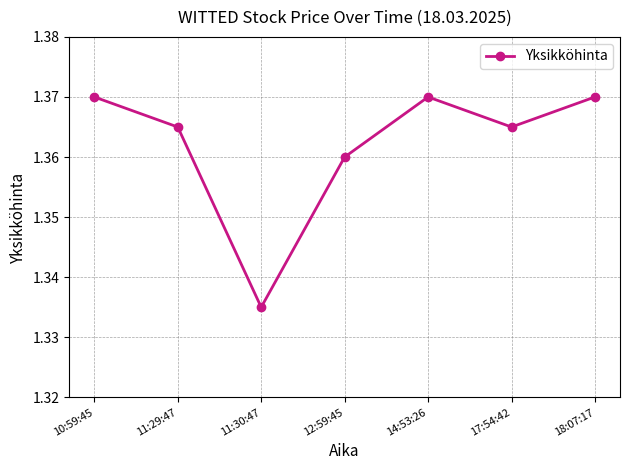

What is the label of the 7th point from the right?

10:59:45